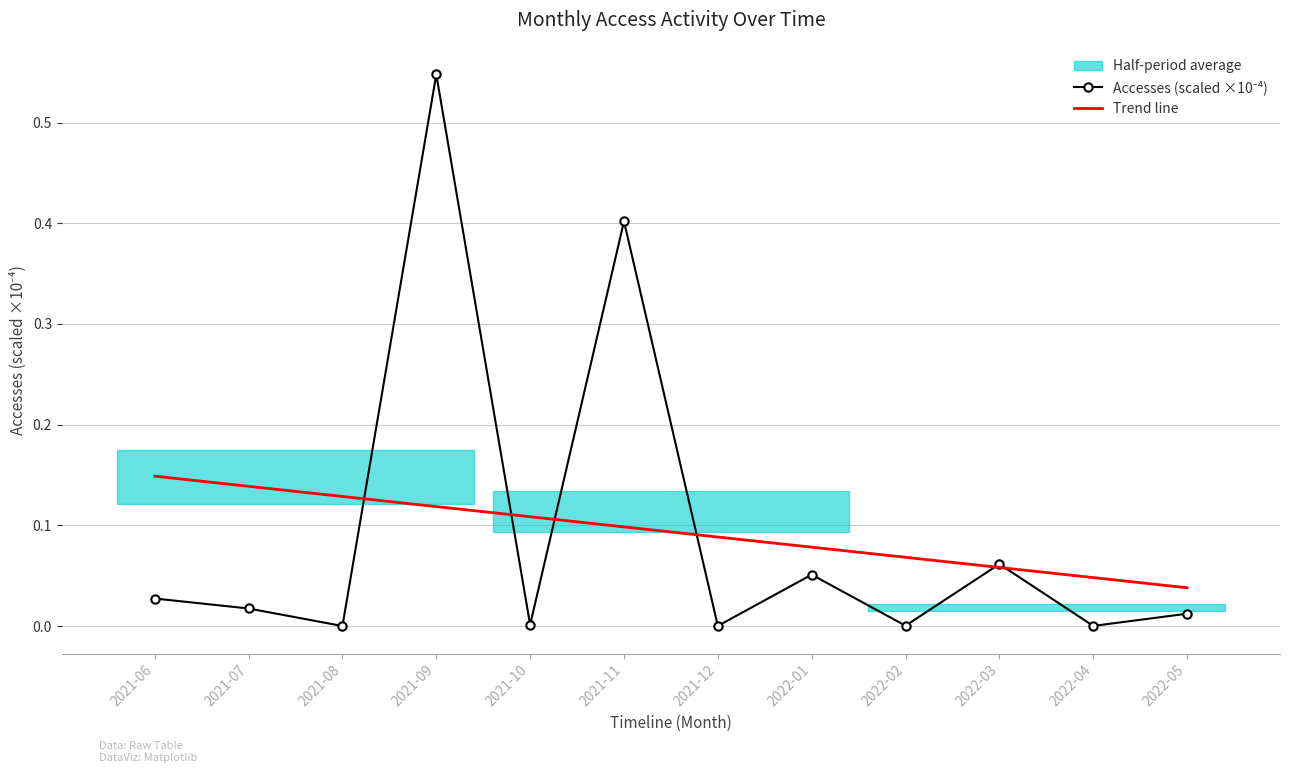

Between 2022-04 and 2021-09, which is larger?

2021-09